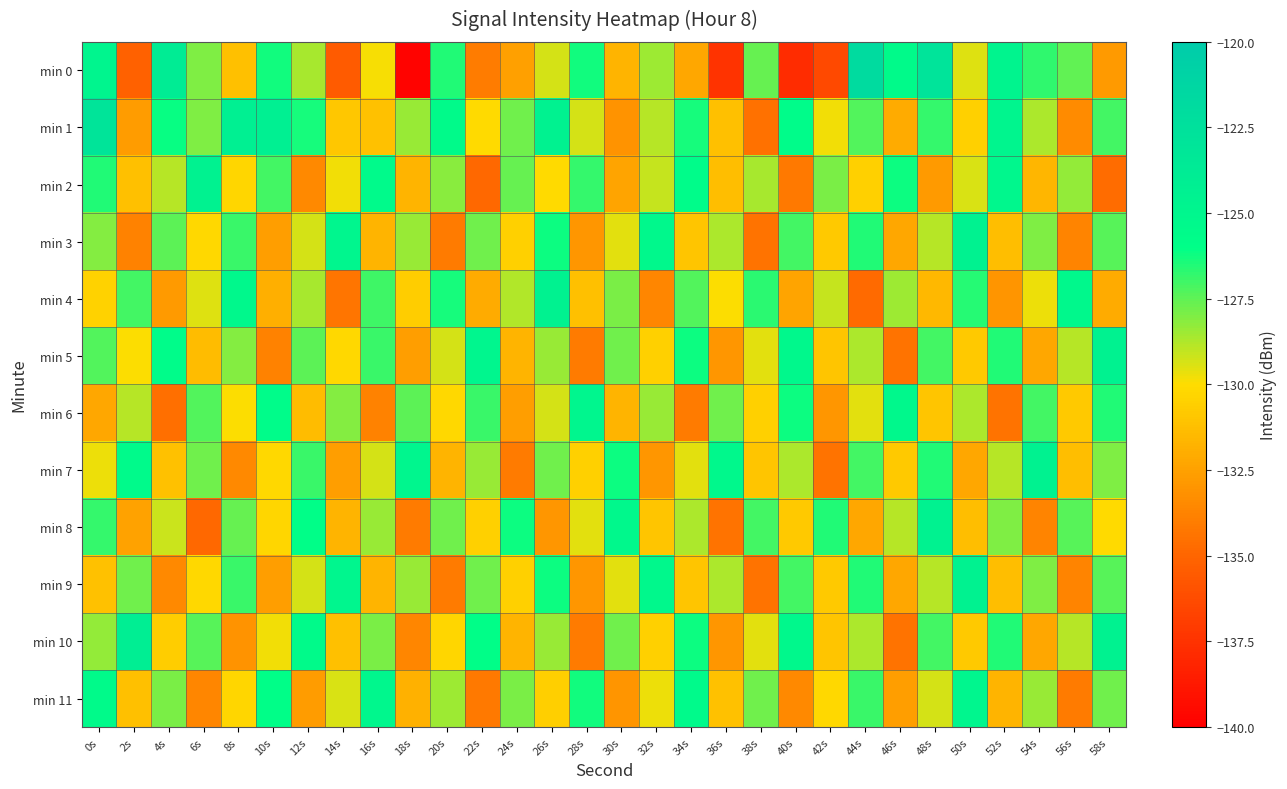

What is the total value across all series at 18s?

-1572.0